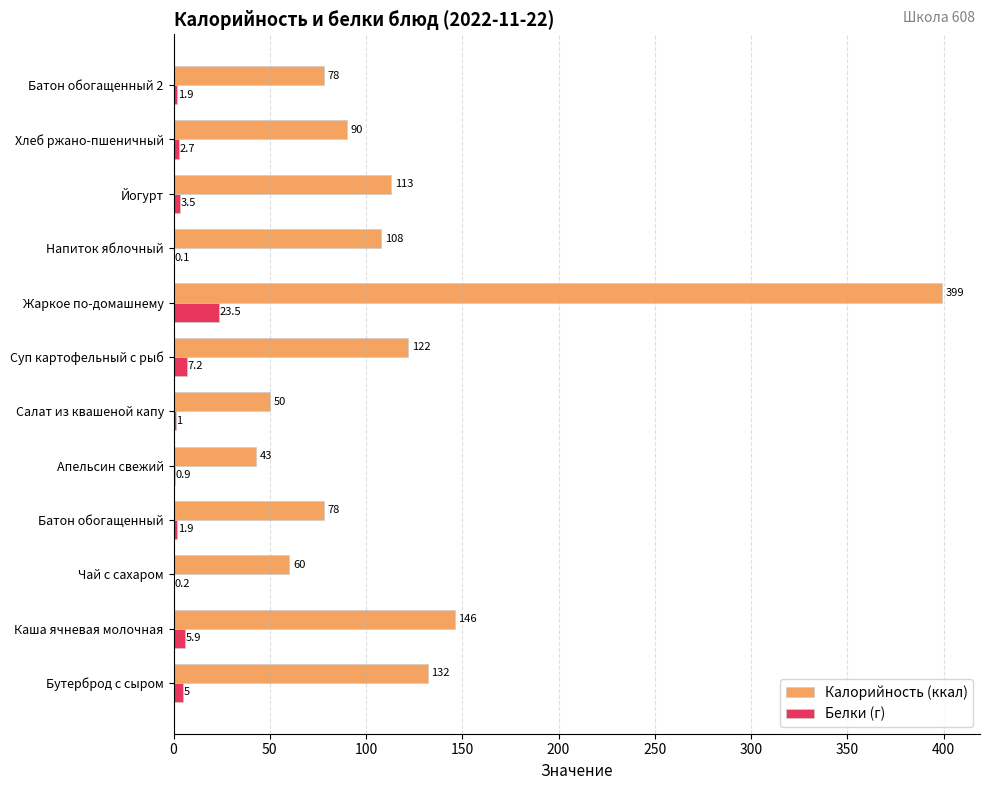

At which label is Белки (г) closest to 11?

Суп картофельный с рыб